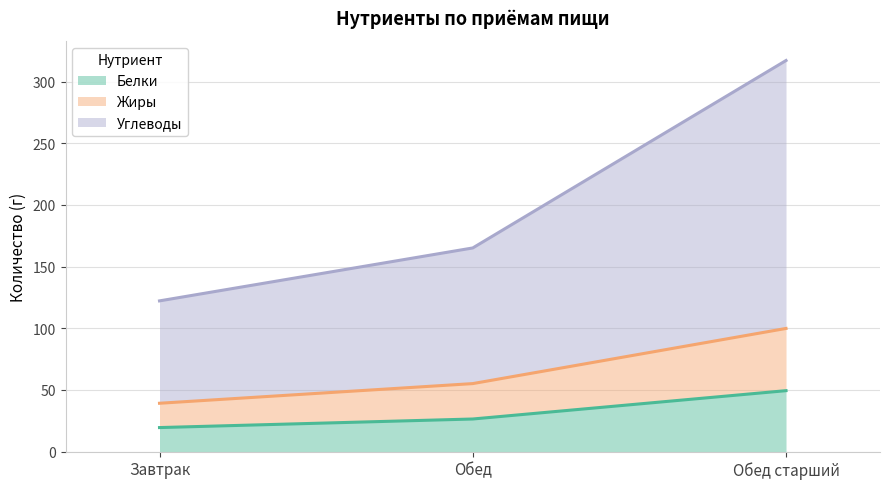

How many categories are shown in the chart?

3